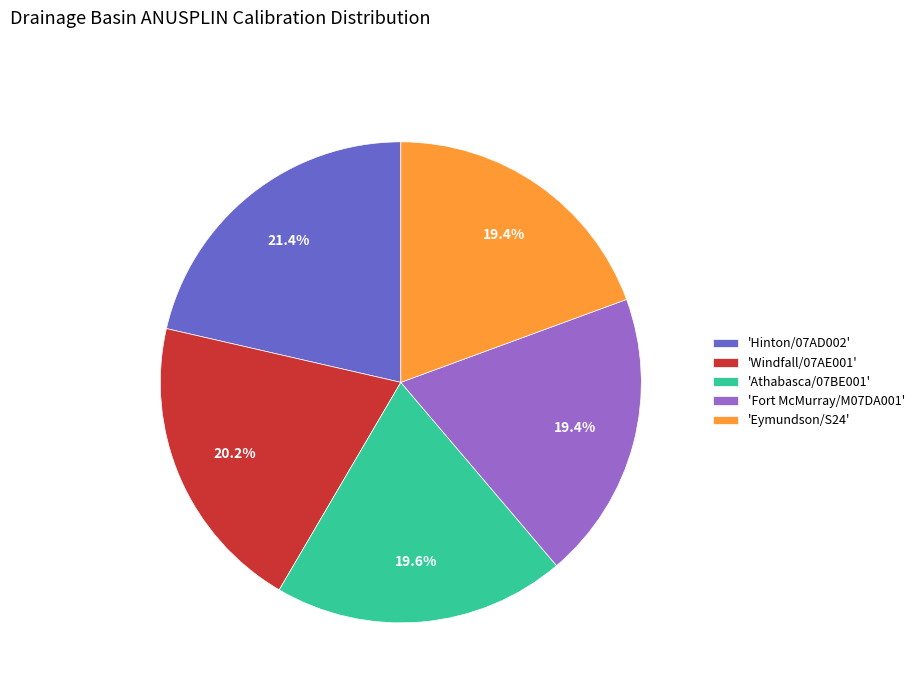

Which has a higher value, 'Windfall/07AE001' or 'Fort McMurray/M07DA001'?

'Windfall/07AE001'